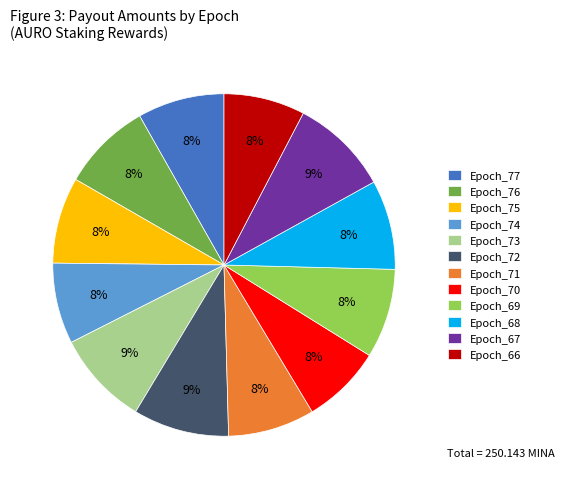

What is the ratio of the value at Epoch_74 to the value at Epoch_70?

1.0